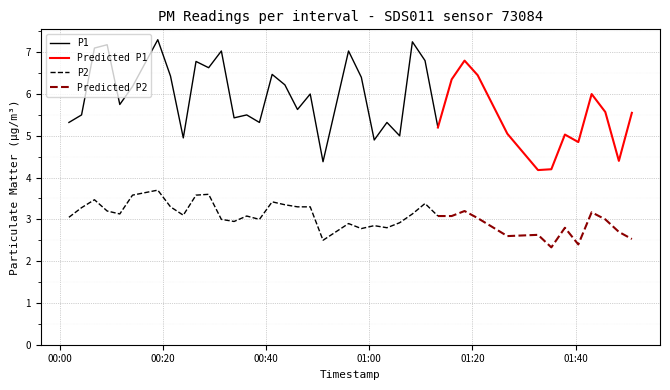

True or false: P2 and P1 intersect in this chart.

False